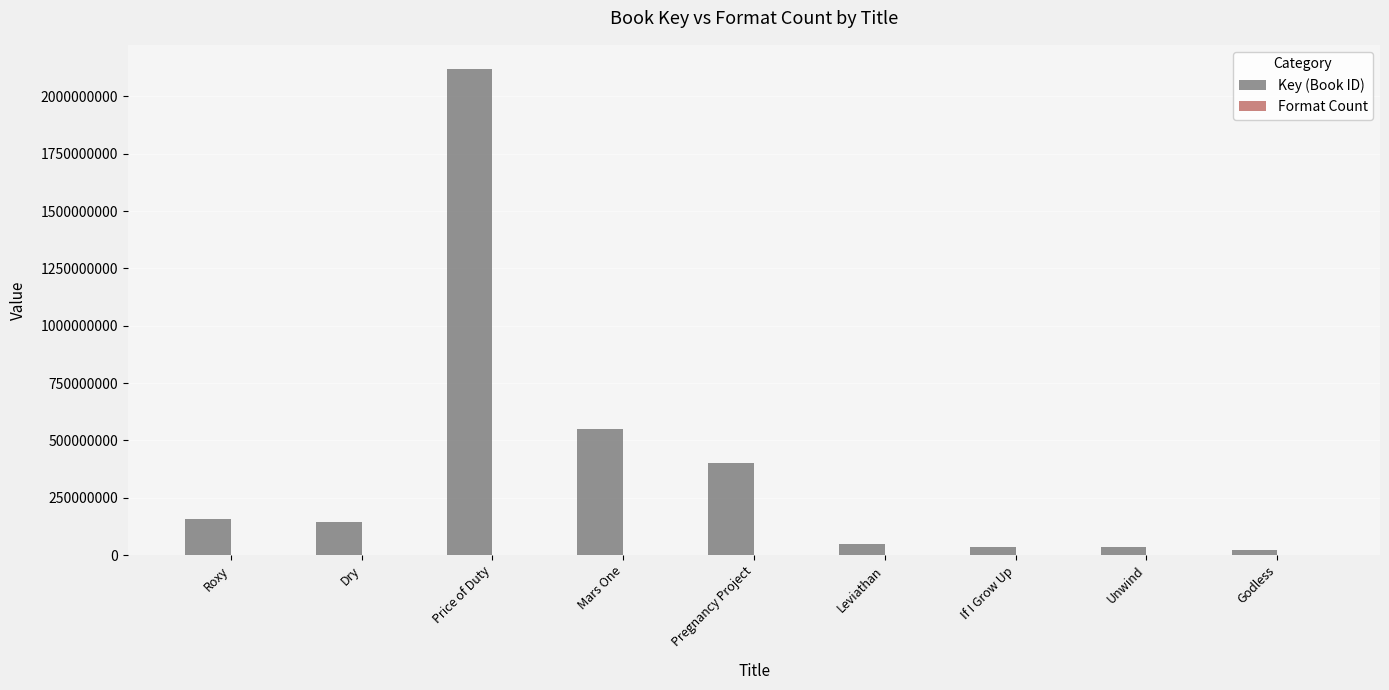

At which label is Key (Book ID) closest to 1069541743?

Mars One